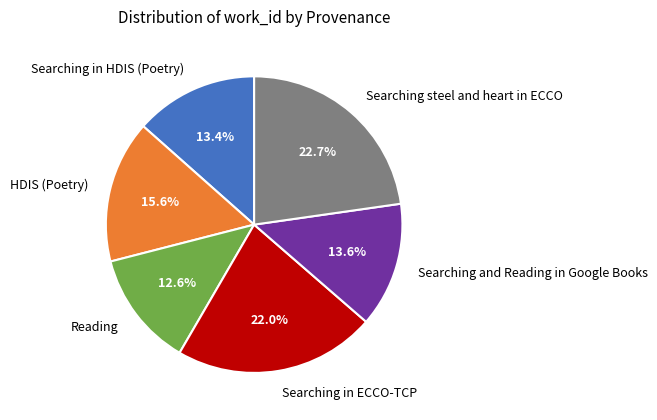

To the nearest percent, what is the difference between the largest and smallest slice percentages?

10%